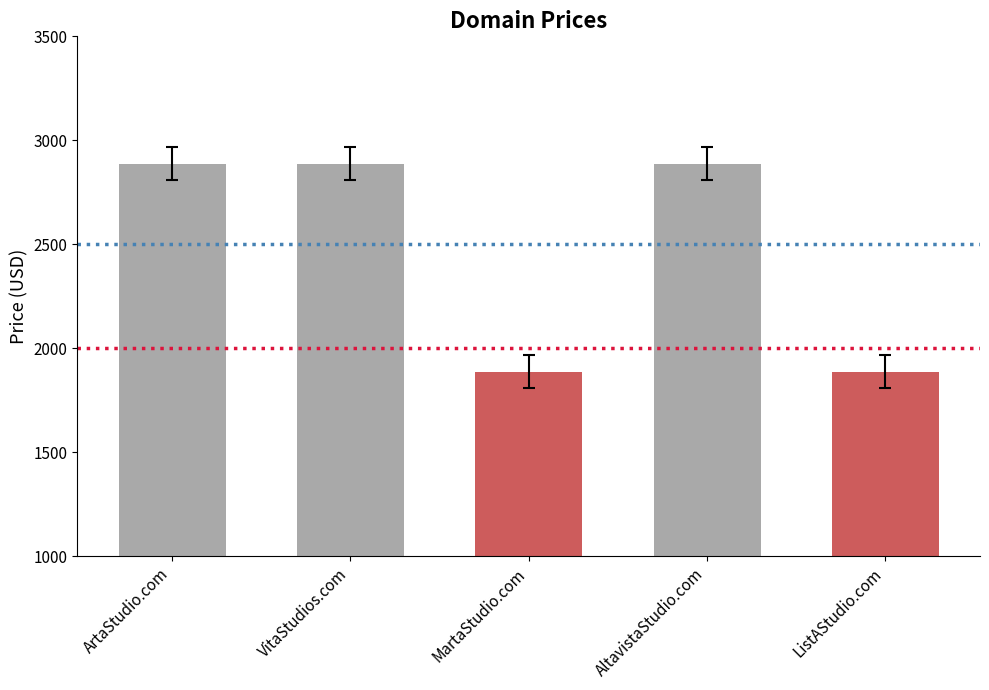

What is the change in value from VitaStudios.com to ListAStudio.com?

-1000